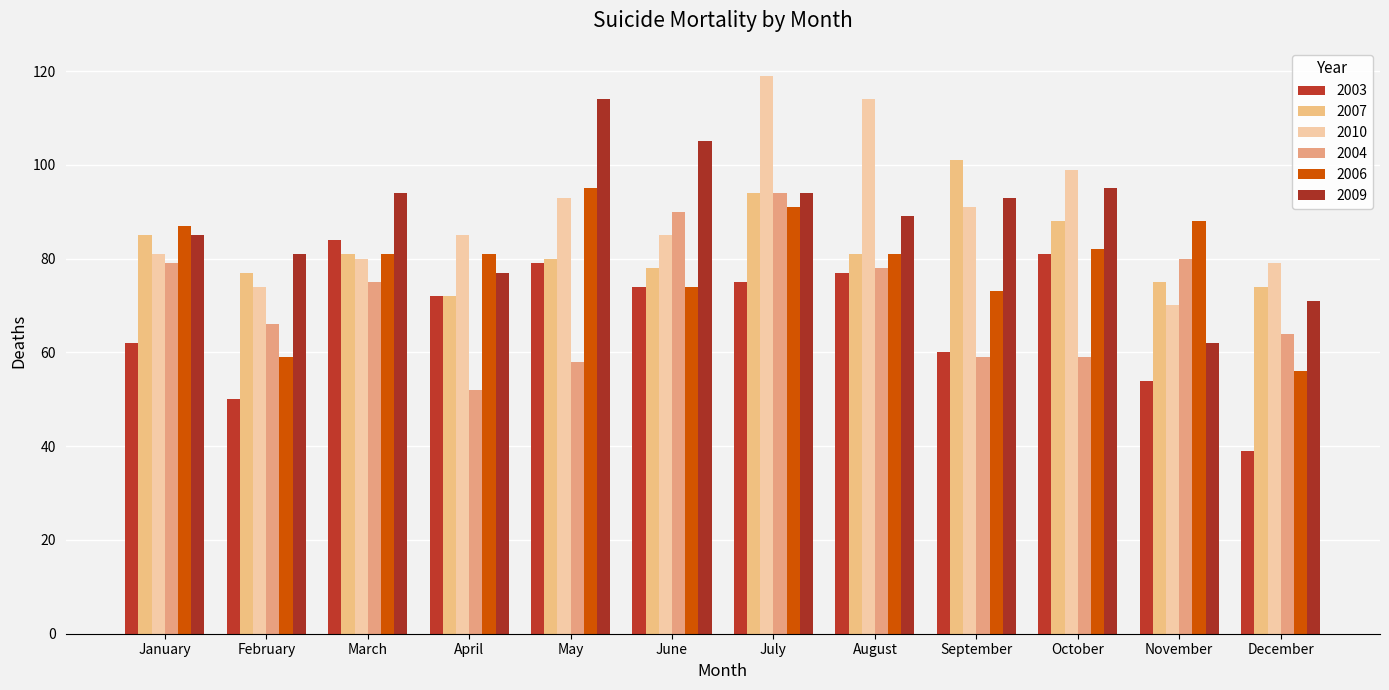

What is the difference between the maximum and minimum values in the 2009 series?

52